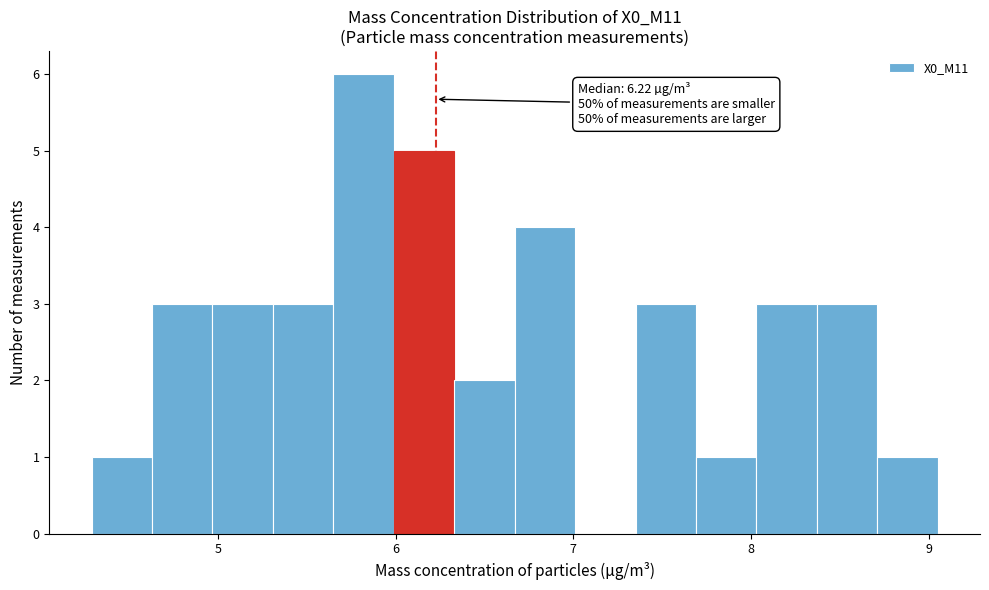

Around what value on the x-axis is the tallest bar? Give the approximate position of its centre, as read against the axis.

5.8